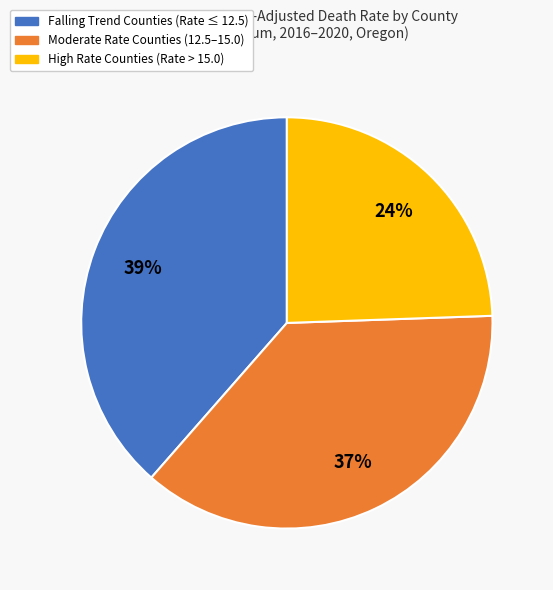

Does any single category account for the majority?

No